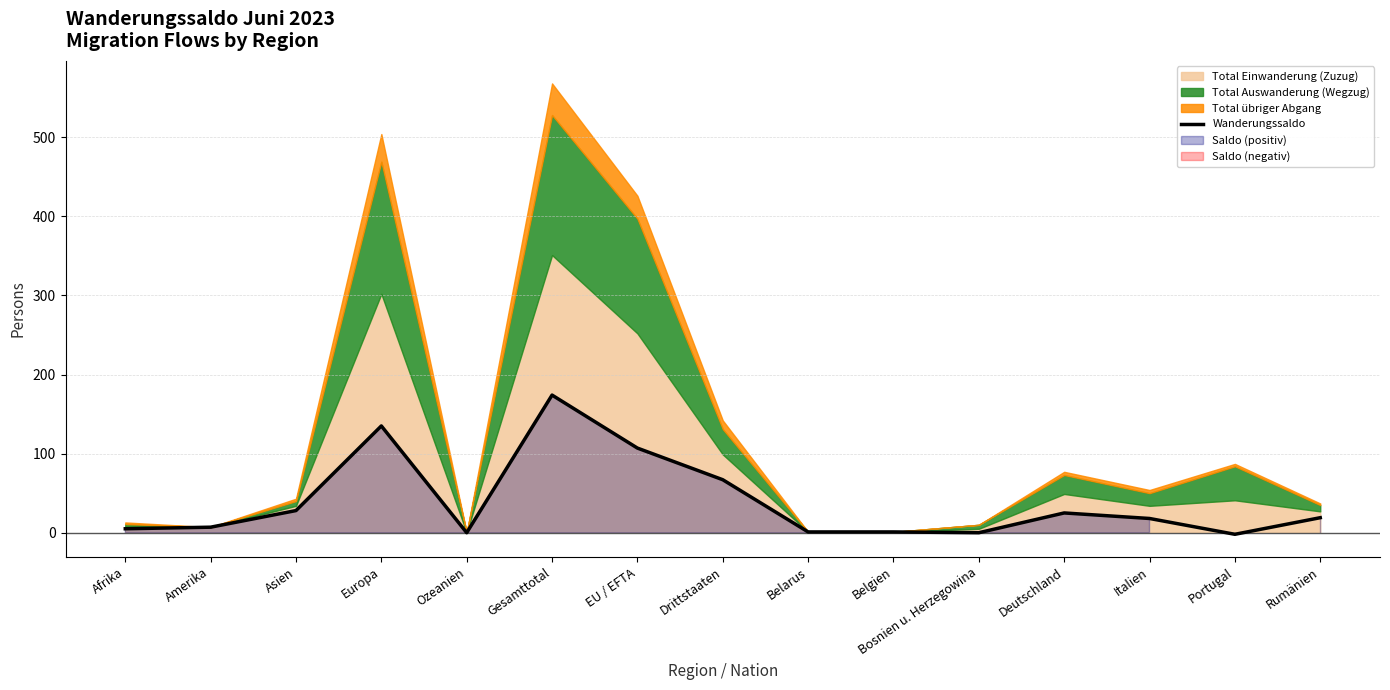

Reading left to right, list all the values displayed in this chart.

5	7	28	135	0	174	107	67	1	1	0	25	18	-2	19